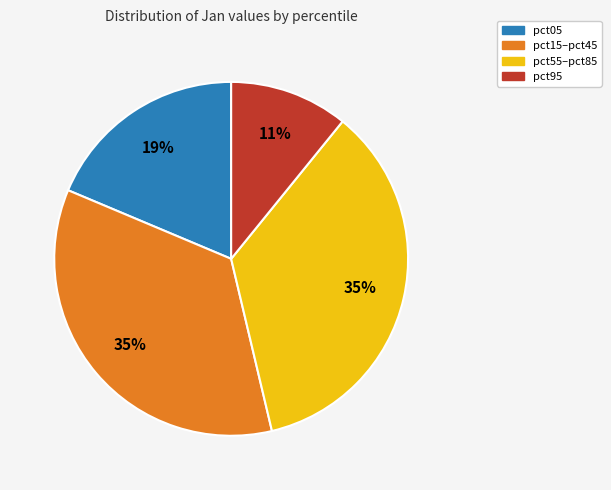

True or false: pct05 accounts for 26% of the total.

False